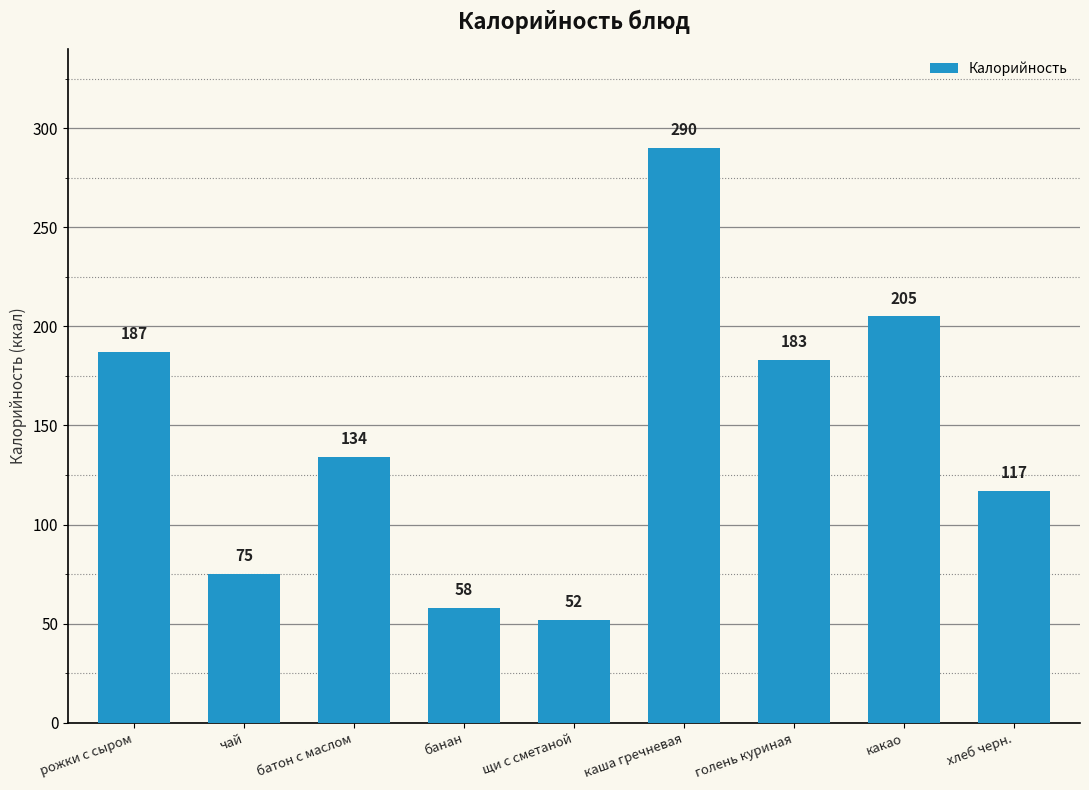

How many bars are there in total?

9